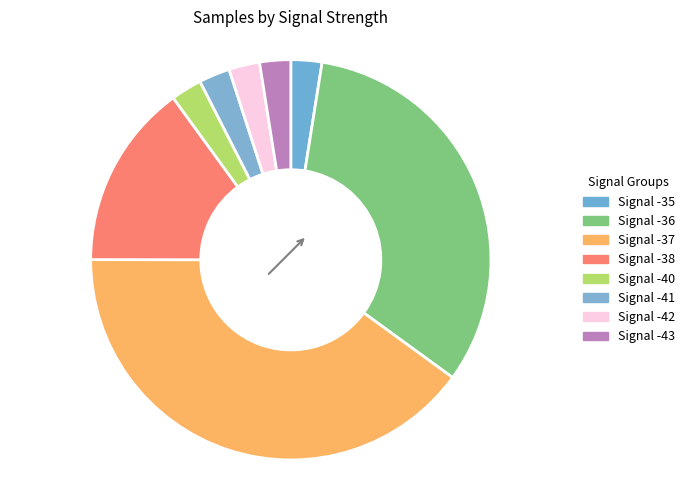

Count the number of slices in the pie.

8